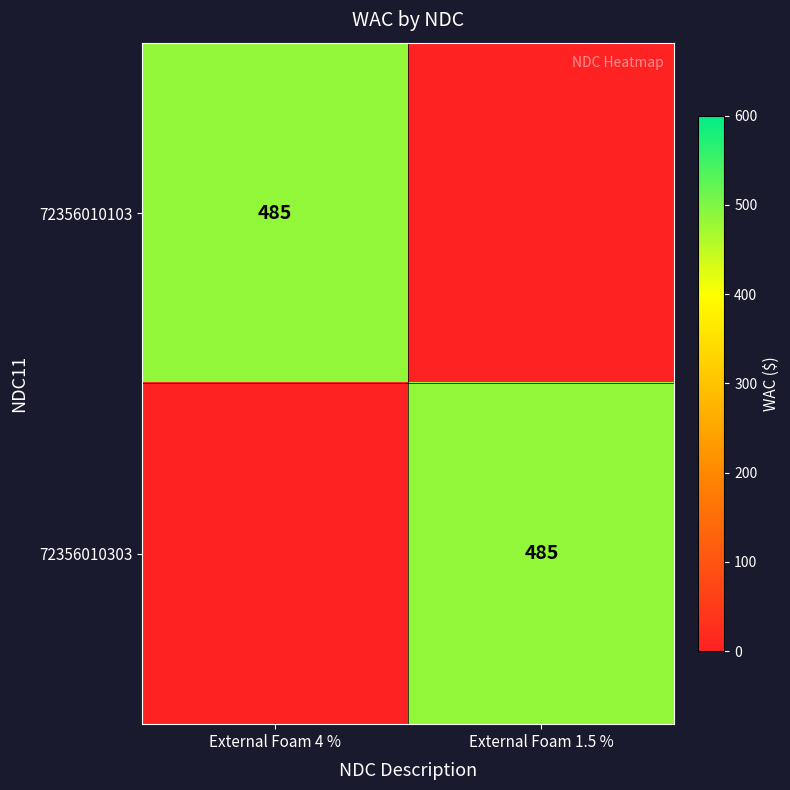

The value of 72356010103 at External Foam 4 % is 485. True or false?

True